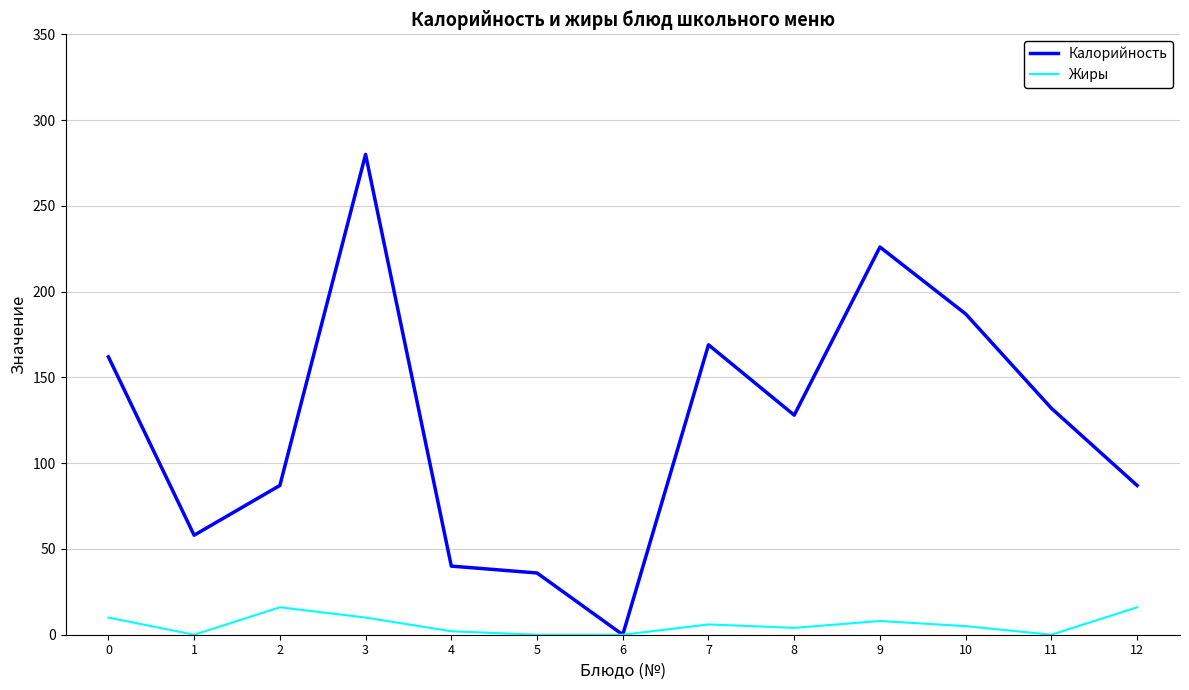

Between 2 and 11, which series saw the biggest shift?

Калорийность